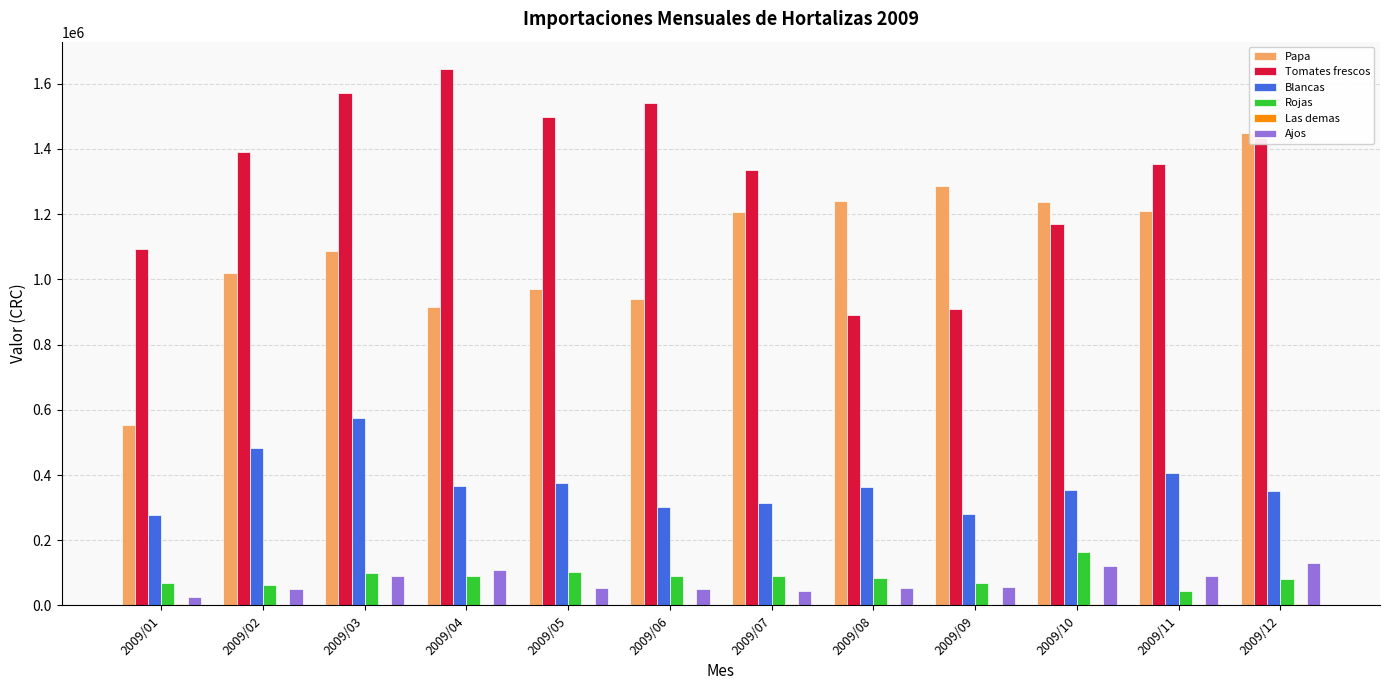

The value of Rojas at 2009/03 is 22792.0. True or false?

False